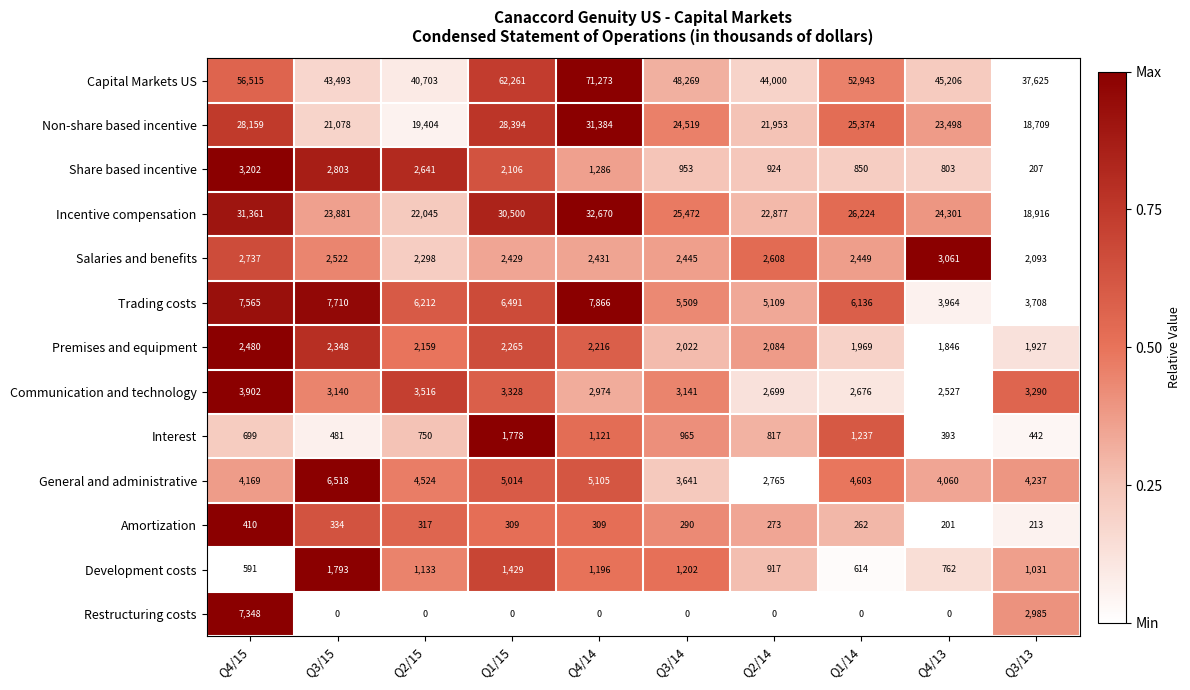

At which category is the sum across all series the highest?

Q4/14